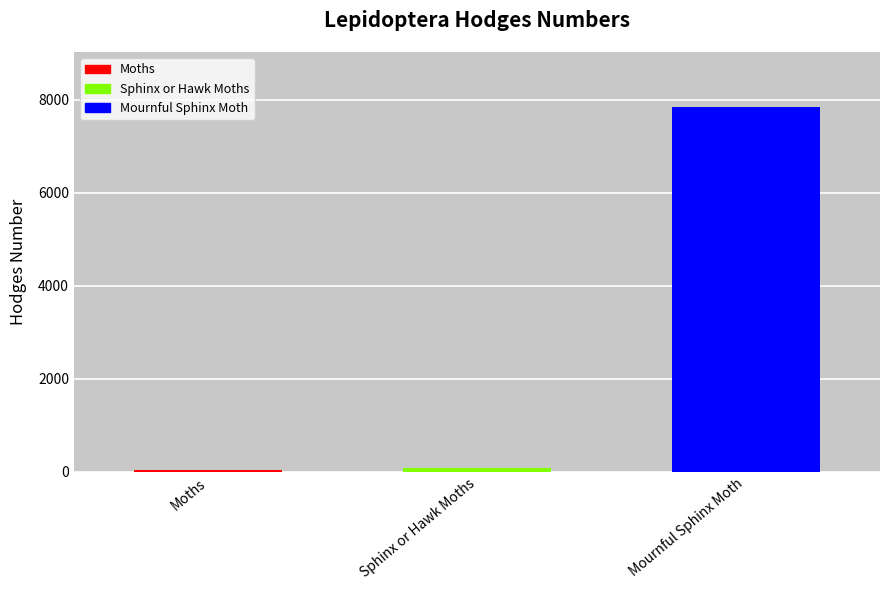

List the labels in order of value, smallest first.

Moths, Sphinx or Hawk Moths, Mournful Sphinx Moth